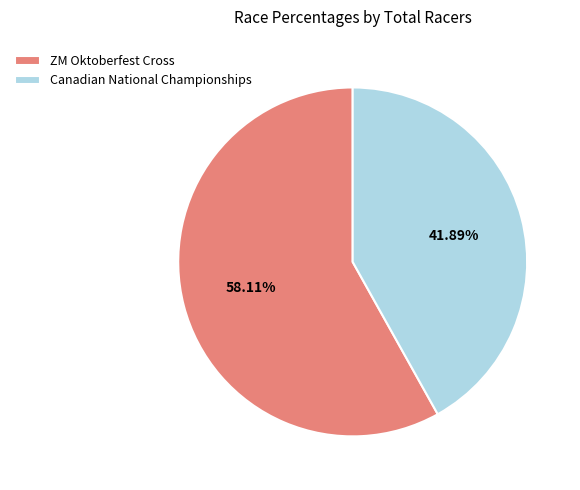

To the nearest percent, what is the difference between the ZM Oktoberfest Cross and Canadian National Championships slice percentages?

16%